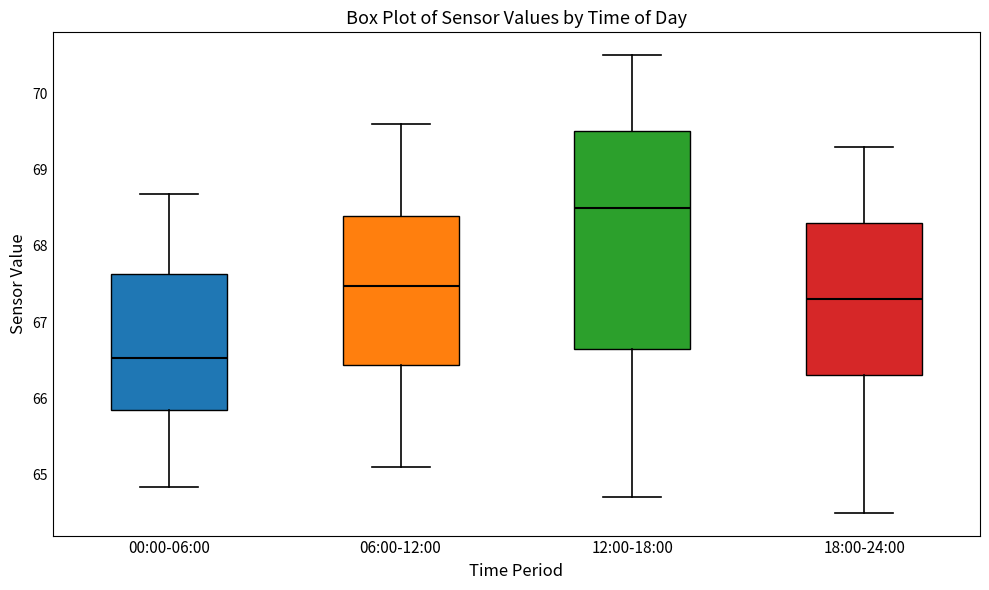

Reading left to right, read every box against the y-axis: the position of its median line, the range the box covers, and the ends of its whiskers. The values are not printed on the chart, so give them approximately, as read against the axis.

00:00-06:00: median 66.5, box 65.8 to 67.6, whiskers 64.8 to 68.7
06:00-12:00: median 67.5, box 66.4 to 68.4, whiskers 65.1 to 69.6
12:00-18:00: median 68.5, box 66.7 to 69.5, whiskers 64.7 to 70.5
18:00-24:00: median 67.3, box 66.3 to 68.3, whiskers 64.5 to 69.3